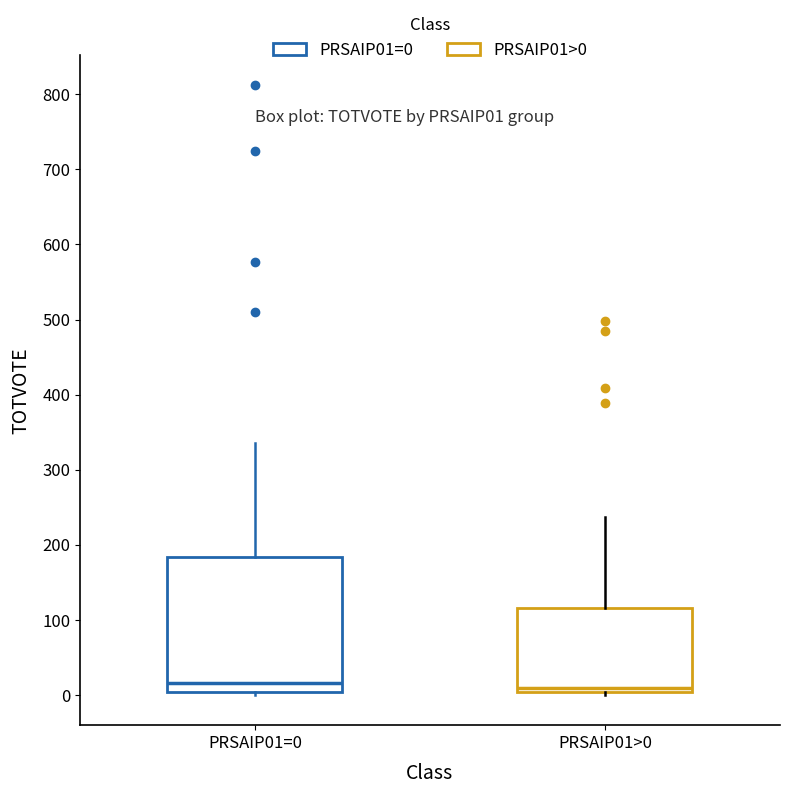

Comparing the boxes themselves (not the whiskers), which one is the tallest?

PRSAIP01=0